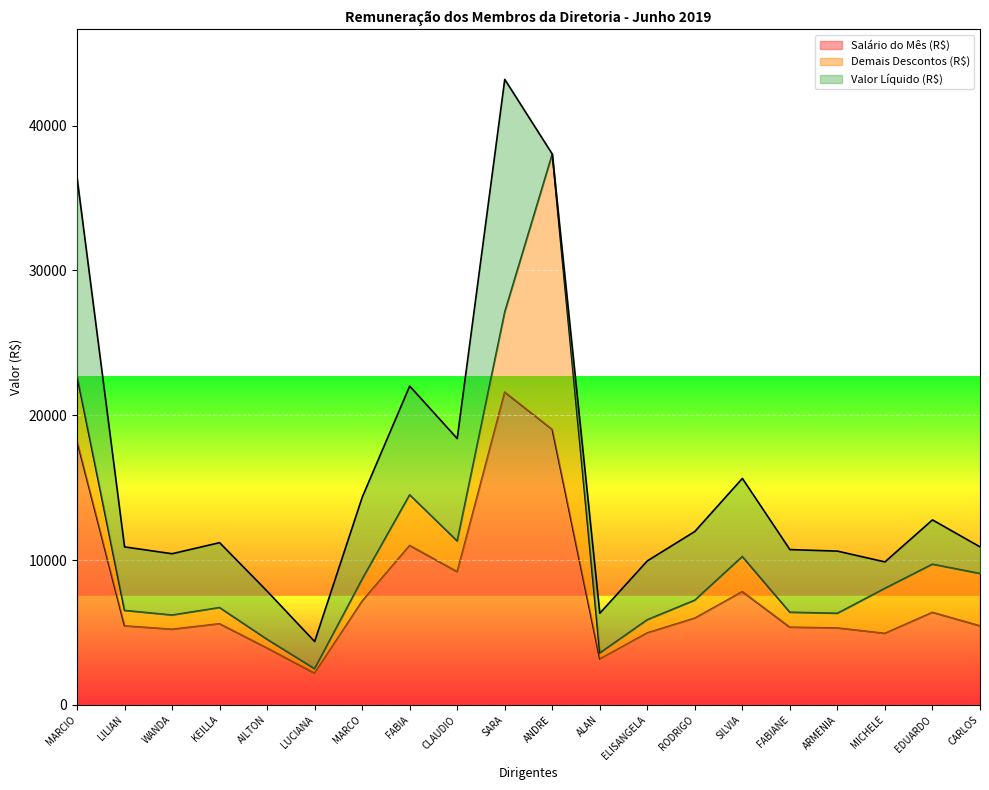

Reading right to left, transcribe all the data shown in this chart.

Salário do Mês (R$): 5456.4	6388.0	4936.8	5309.9	5362.3	7821.0	5988.0	4972.2	3164.2	19021.9	21600.0	9197.0	11008.2	7167.2	2186.8	3926.7	5601.6	5219.5	5455.2	18216.1
Demais Descontos (R$): 3613.8	3326.4	3110.2	1014.3	1032.9	2423.6	1243.0	906.5	416.4	19021.9	5536.3	2125.5	3503.6	1513.2	309.4	601.3	1117.8	983.2	1065.8	4501.5
Valor Líquido (R$): 1842.6	3061.6	1826.6	4295.6	4329.4	5397.4	4745.0	4065.7	2747.7	0.0	16063.7	7071.5	7504.5	5653.9	1877.3	3325.3	4483.8	4236.3	4389.3	13714.6